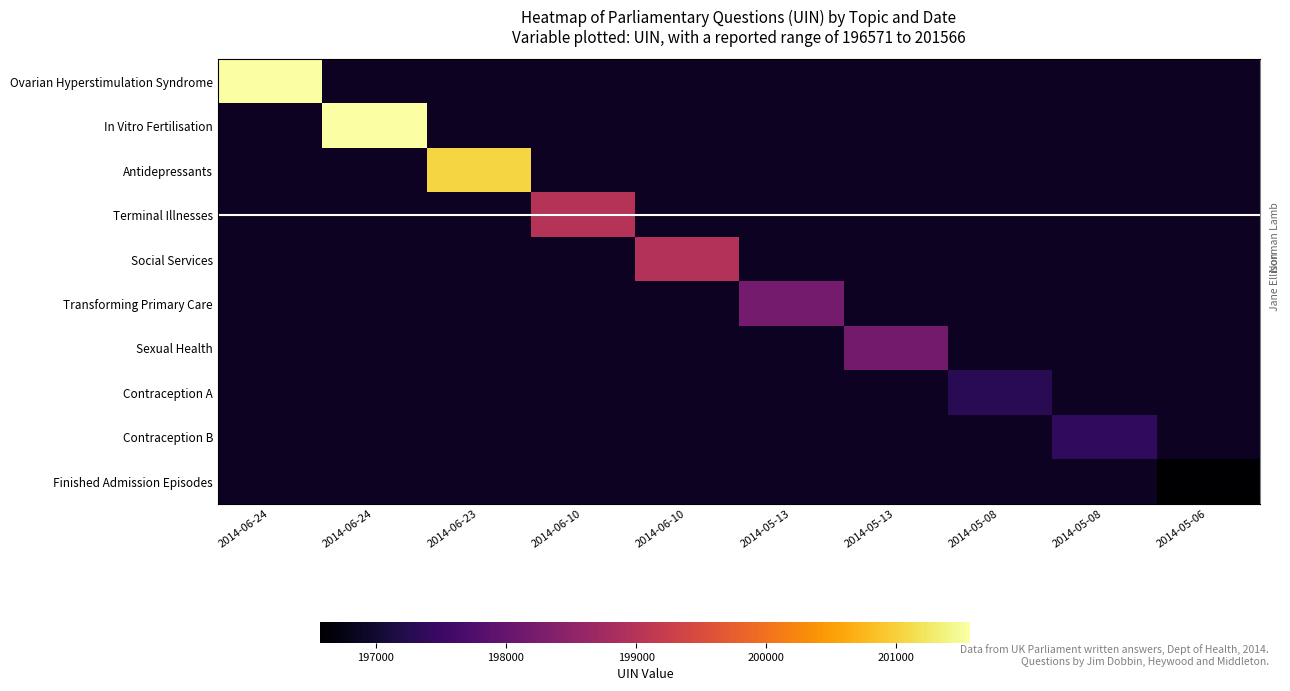

At how many categories does at least one series exceed 197463?

7